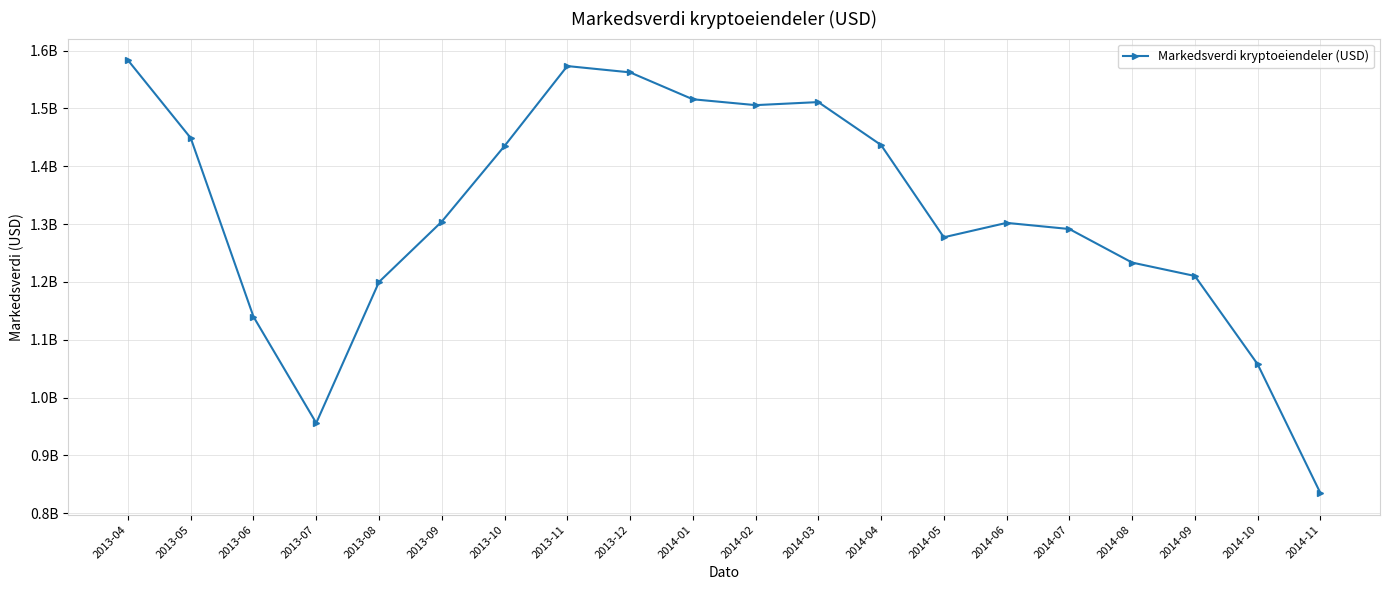

At which category does the data reach its first local valley?

2013-07